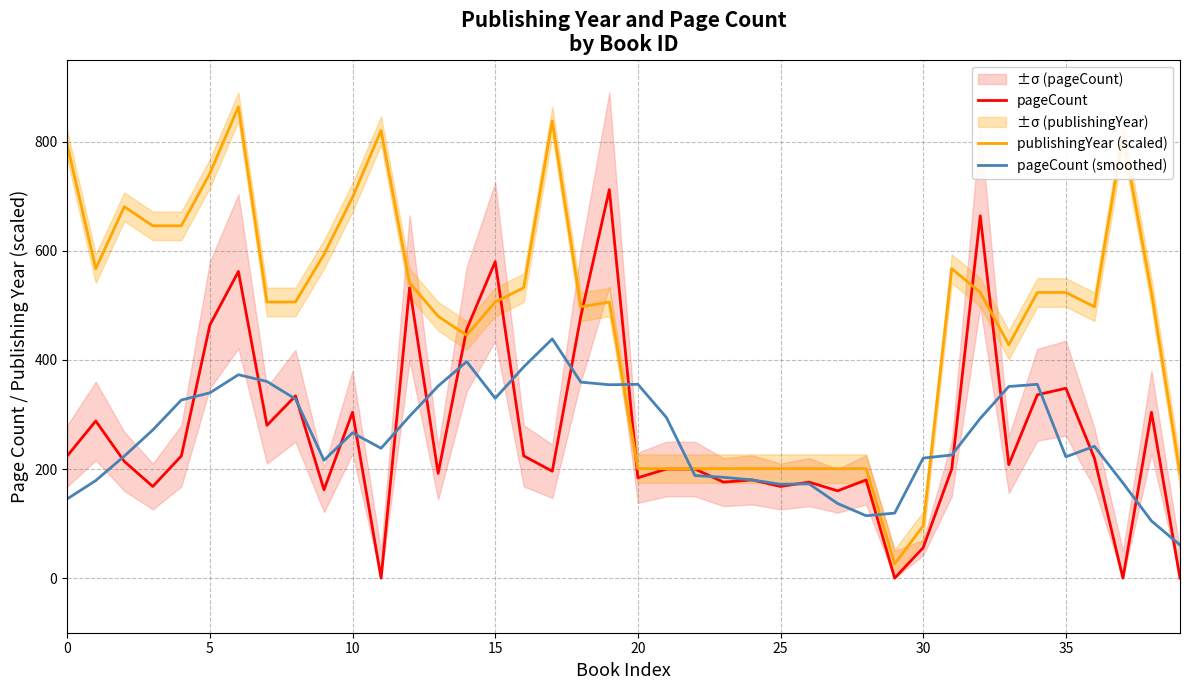

How many interior local valleys does the pageCount (smoothed) series have?

7